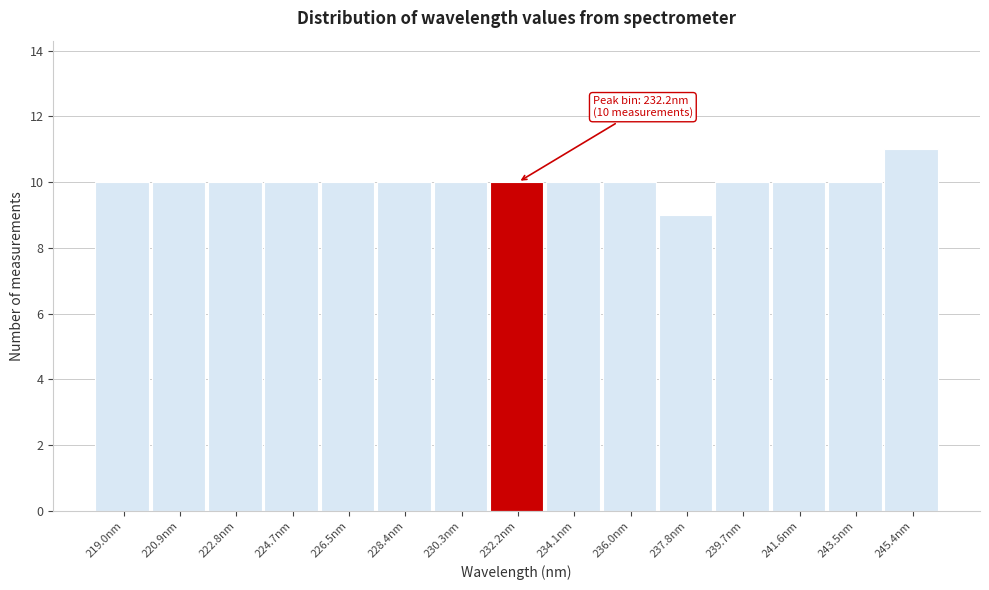

Over which range of the x-axis is the bar tallest?

244.4 to 246.4